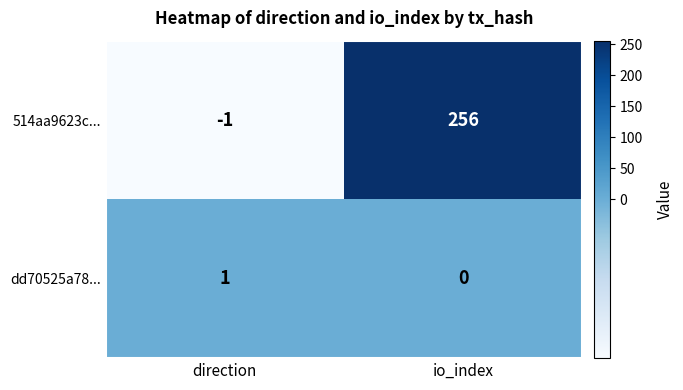

Between direction and io_index, which series saw the biggest shift?

514aa9623c...